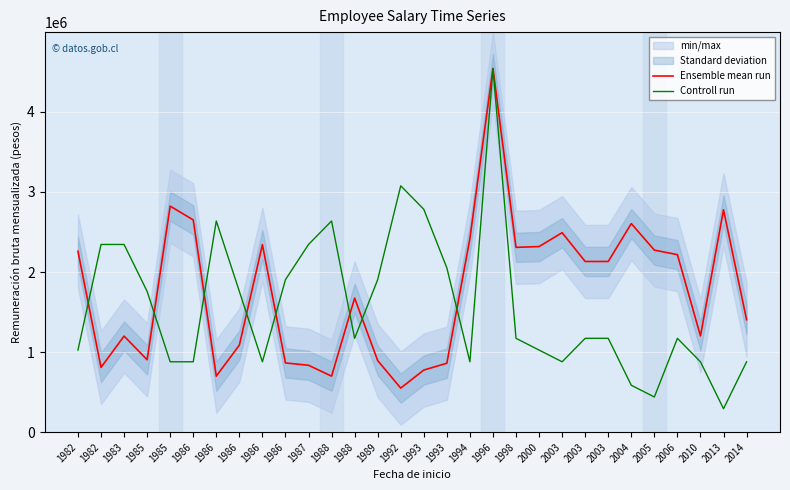

Where does the Ensemble mean run series first go above 2131871?

1982